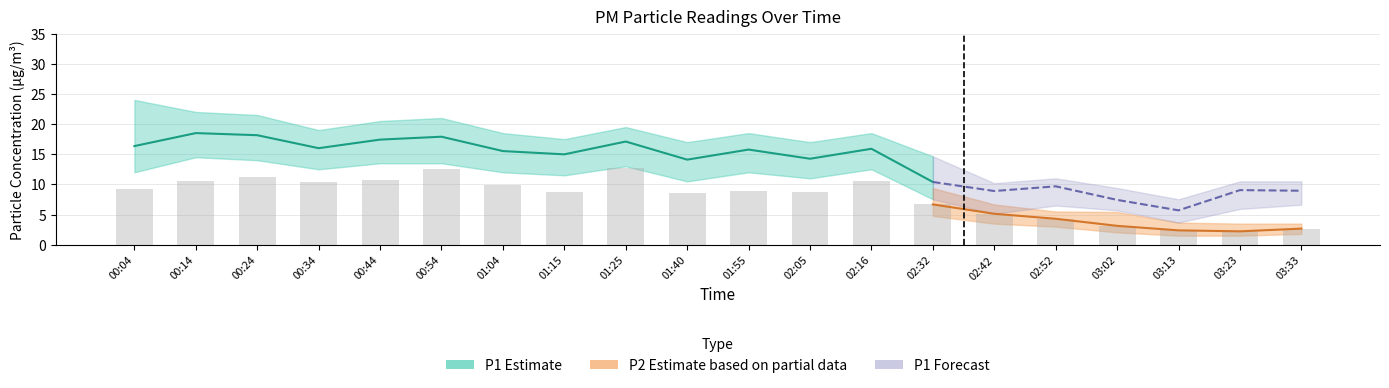

Rank the series at 03:13 from highest to lowest value.

P1_upper, P1, P1_lower, P2_upper, P2, P2_lower